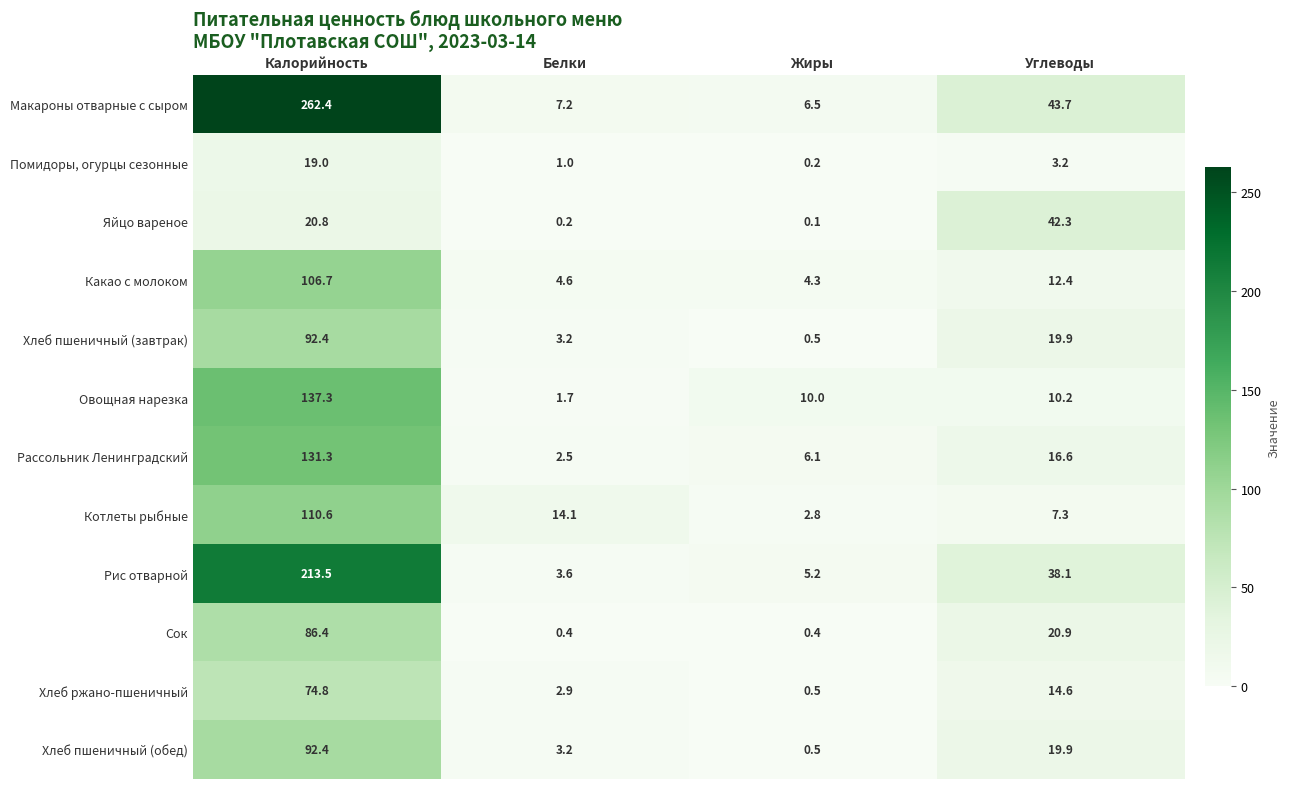

What is the difference between the highest and lowest values at Калорийность?

243.4